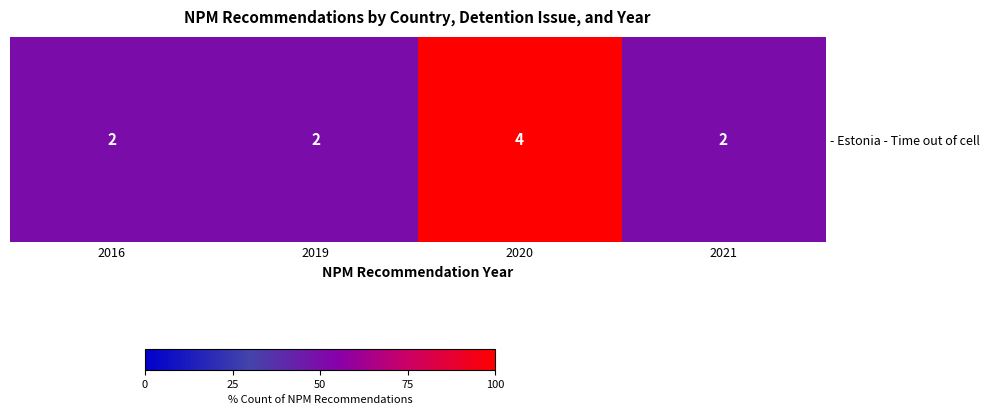

How many values are between 50 and 100?

4